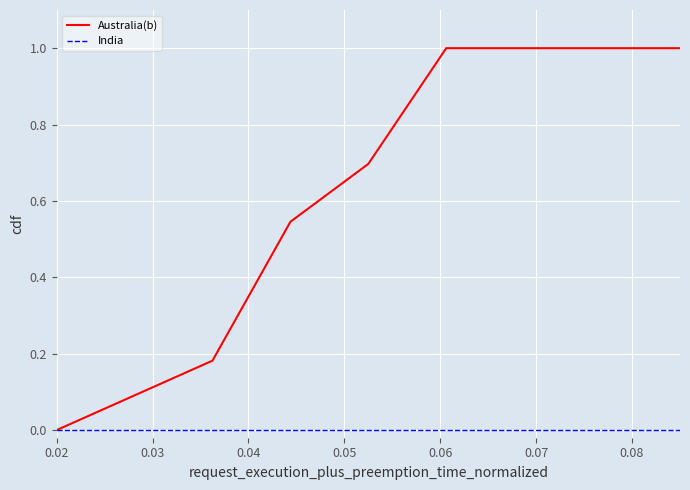

Which series has the widest spread of values?

Australia(b)